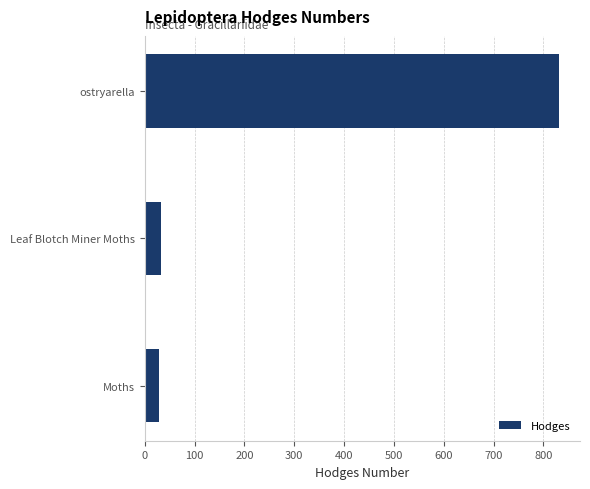

Are the bars horizontal?

Yes